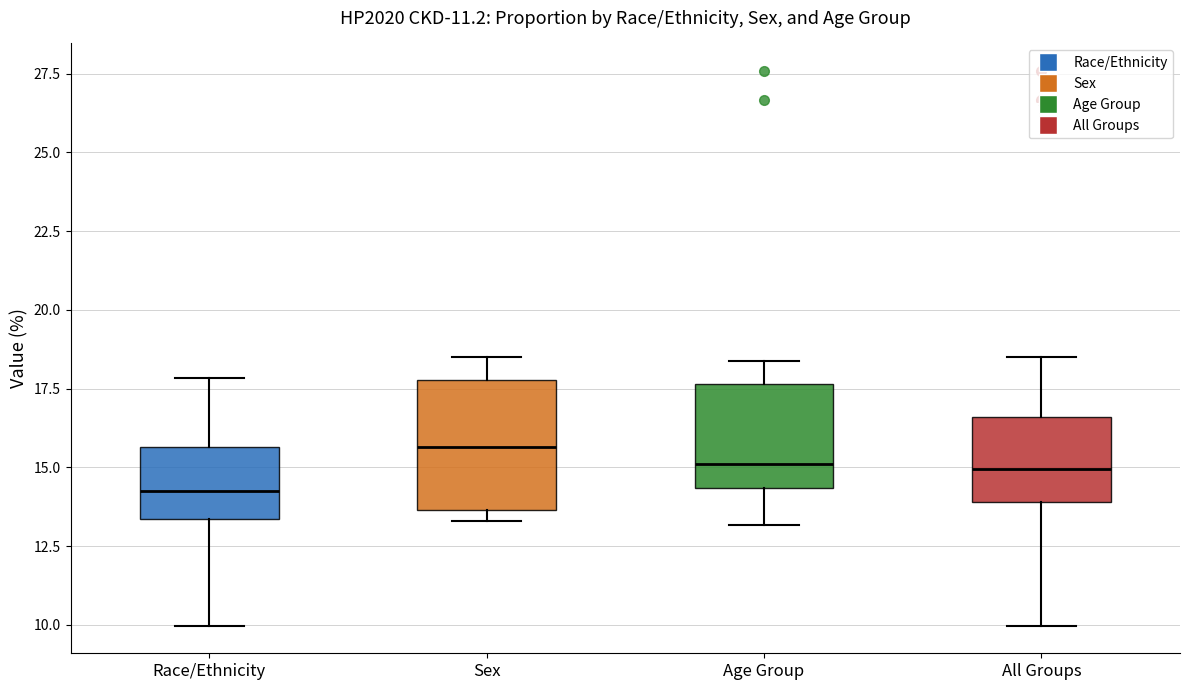

Where is the upper edge of the box for Age Group on the y-axis? The values are not printed on the chart, so give them approximately, as read against the axis.

17.5